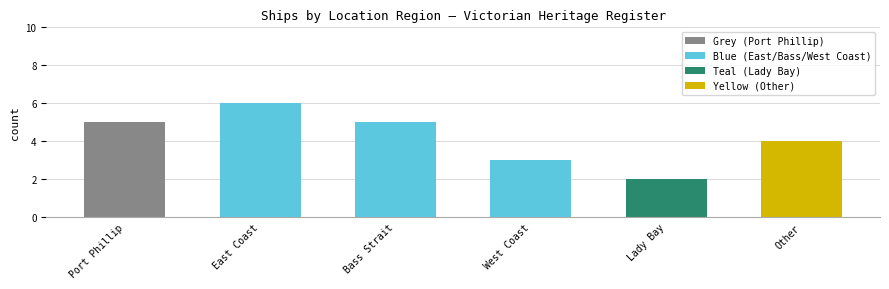

Are the bars grouped side by side (vs. stacked)?

No